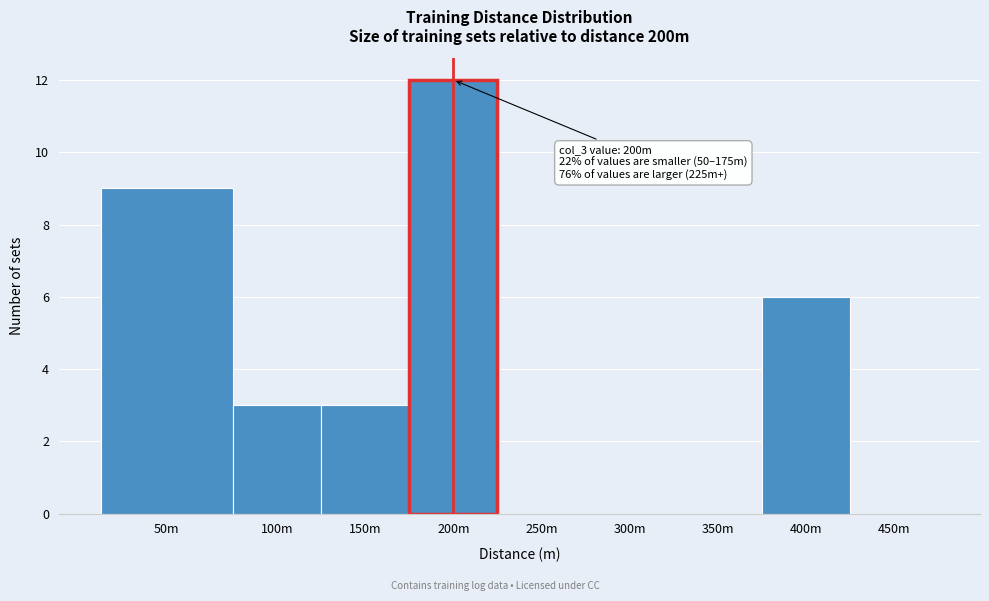

Reading right to left, transcribe all the data shown in this chart.

450m=0	400m=6	350m=0	300m=0	250m=0	200m=12	150m=3	100m=3	50m=9